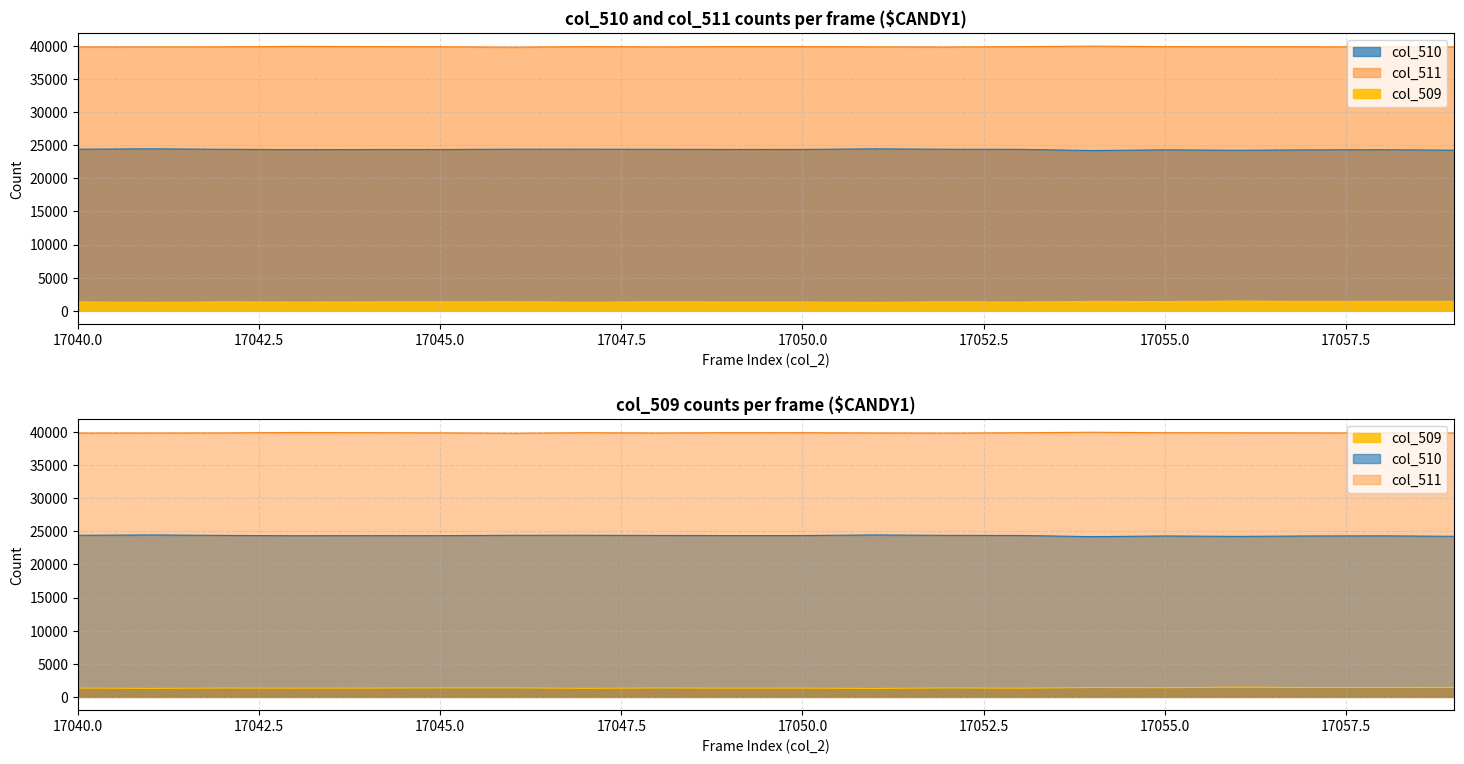

What is the spread (max minus min) of values at 17044?

38537